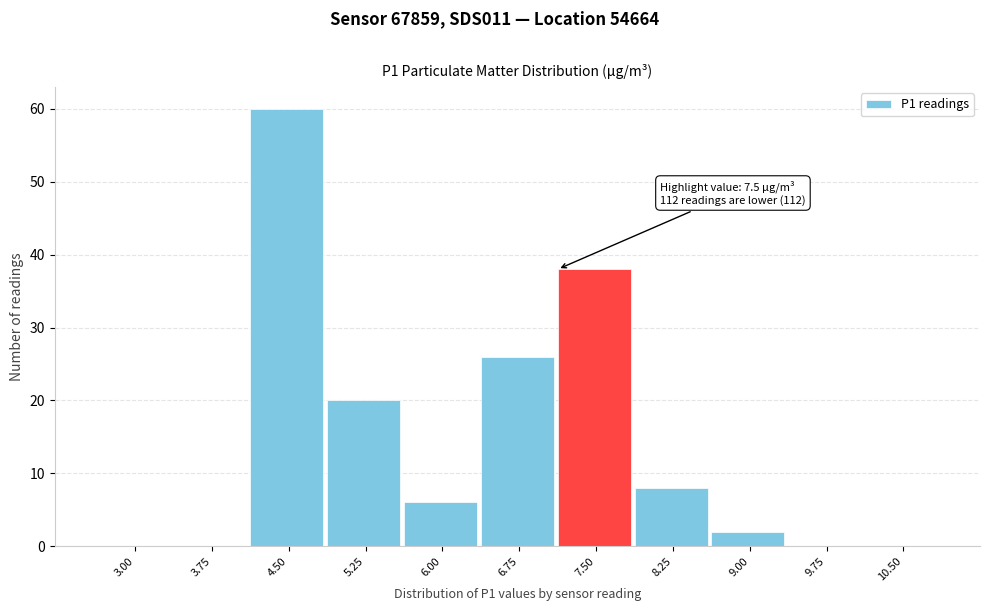

Reading left to right, extract all data points from this chart.

3.00=0	3.75=0	4.50=60	5.25=20	6.00=6	6.75=26	7.50=38	8.25=8	9.00=2	9.75=0	10.50=0